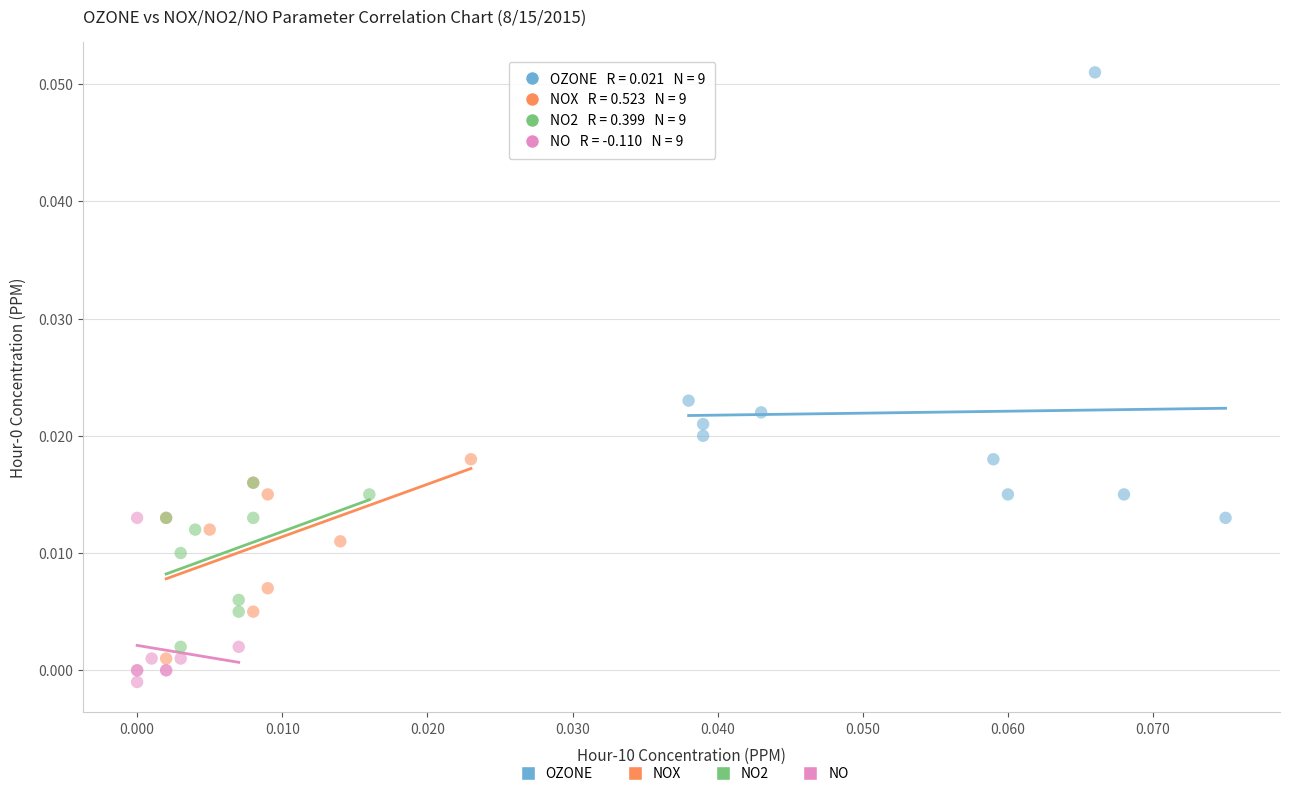

Which series has the widest spread of Y values?

OZONE